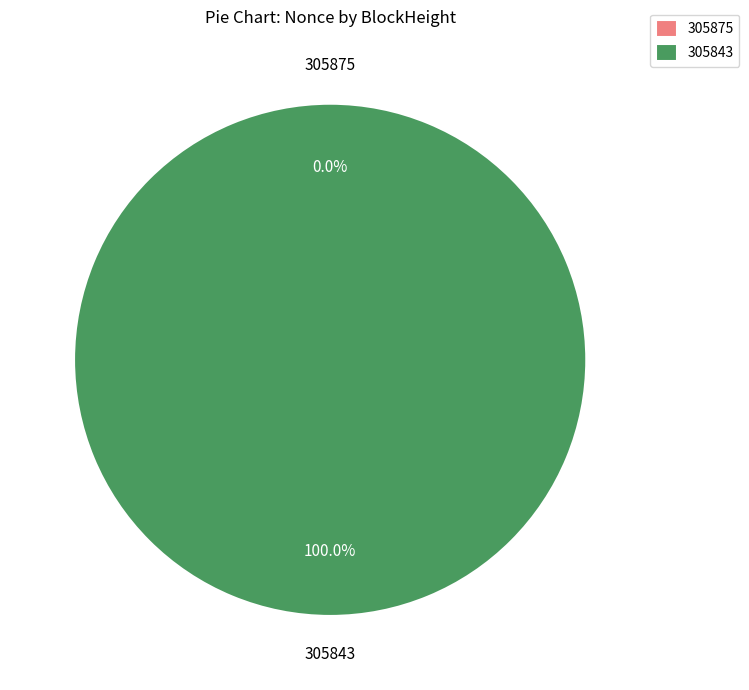

Which category has the smallest portion of the pie?

305875